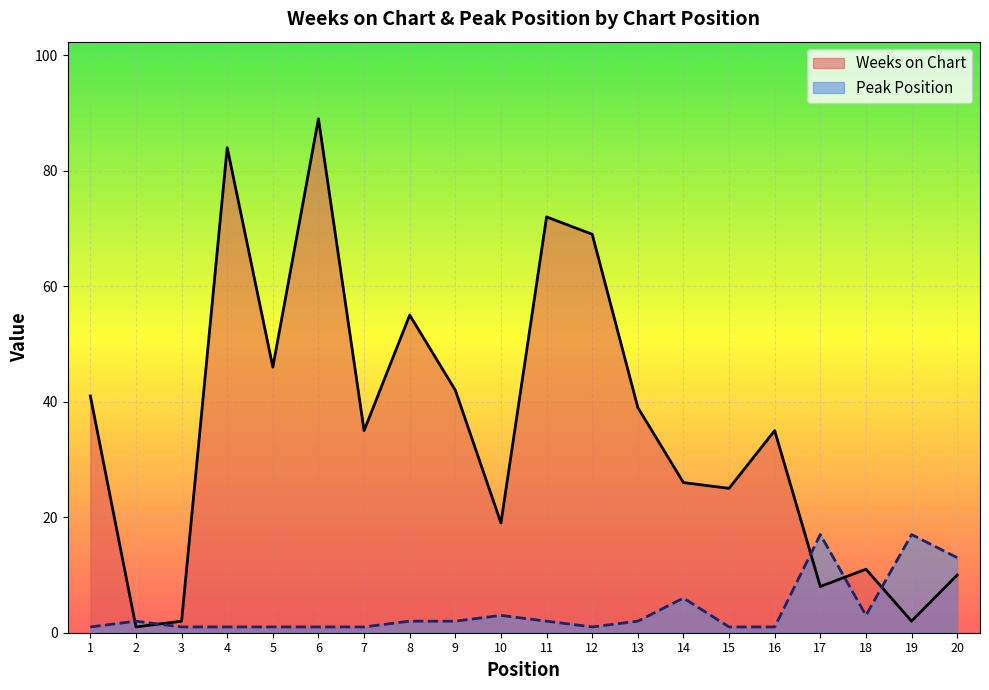

What is the lowest value of the Weeks on Chart series?

1